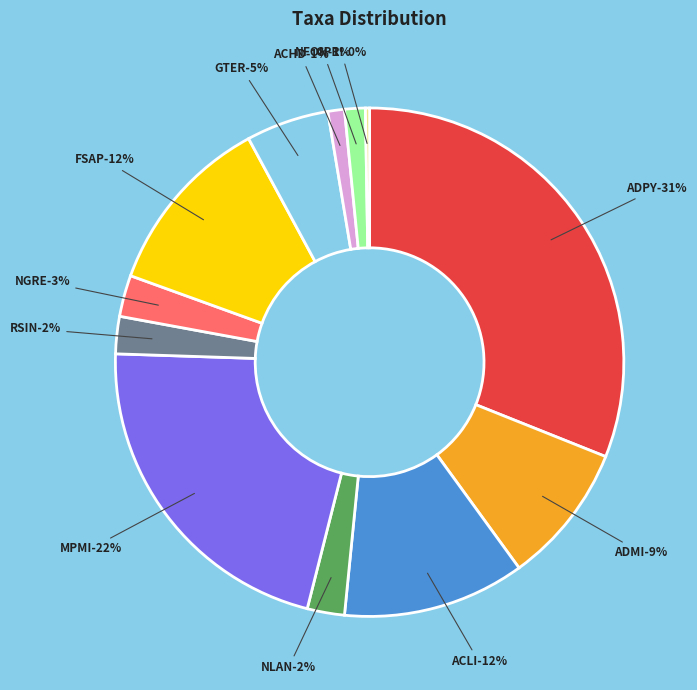

What percentage is NOT represented by ADPY?

68.9%